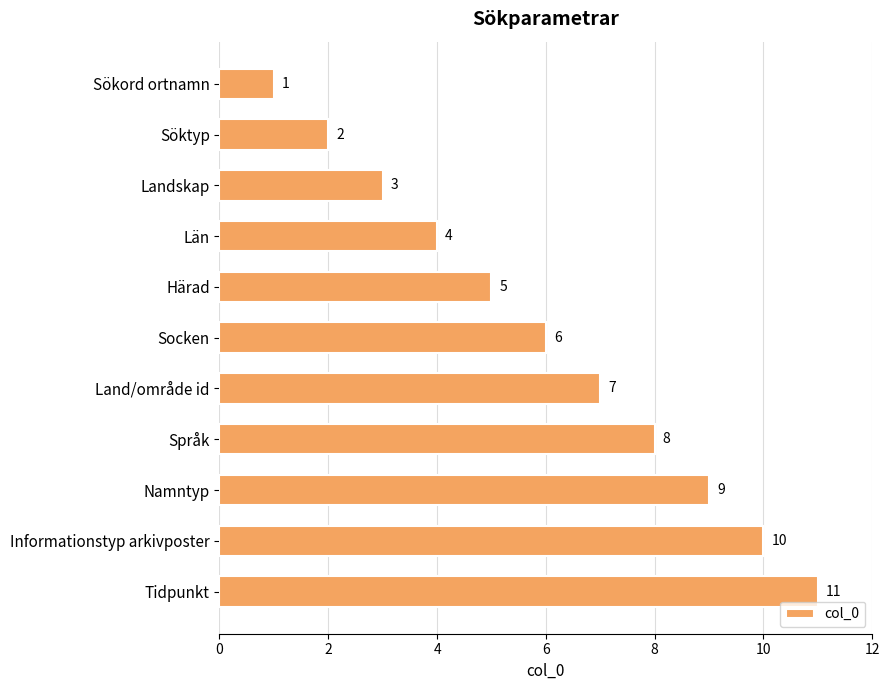

Is it true that the value at Land/område id is 12?

False